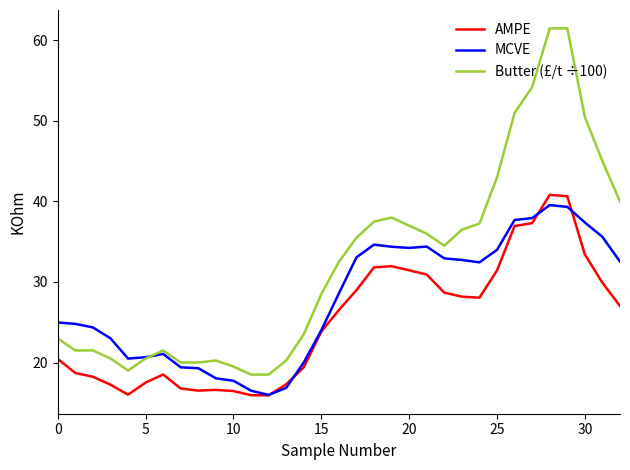

List the series in order of their overall mean, lowest first.

AMPE, MCVE, Butter (£/t ÷100)